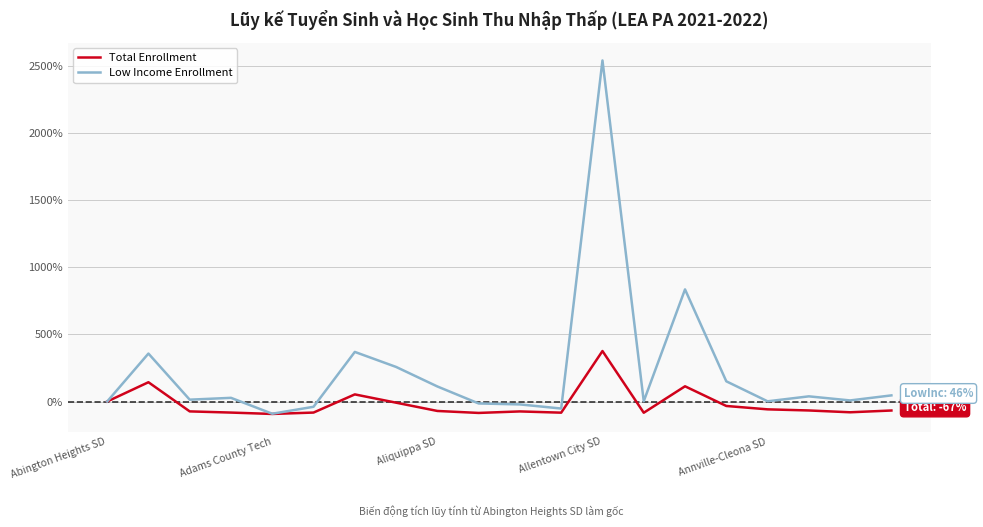

Is this an area chart (filled region under the line)?

No